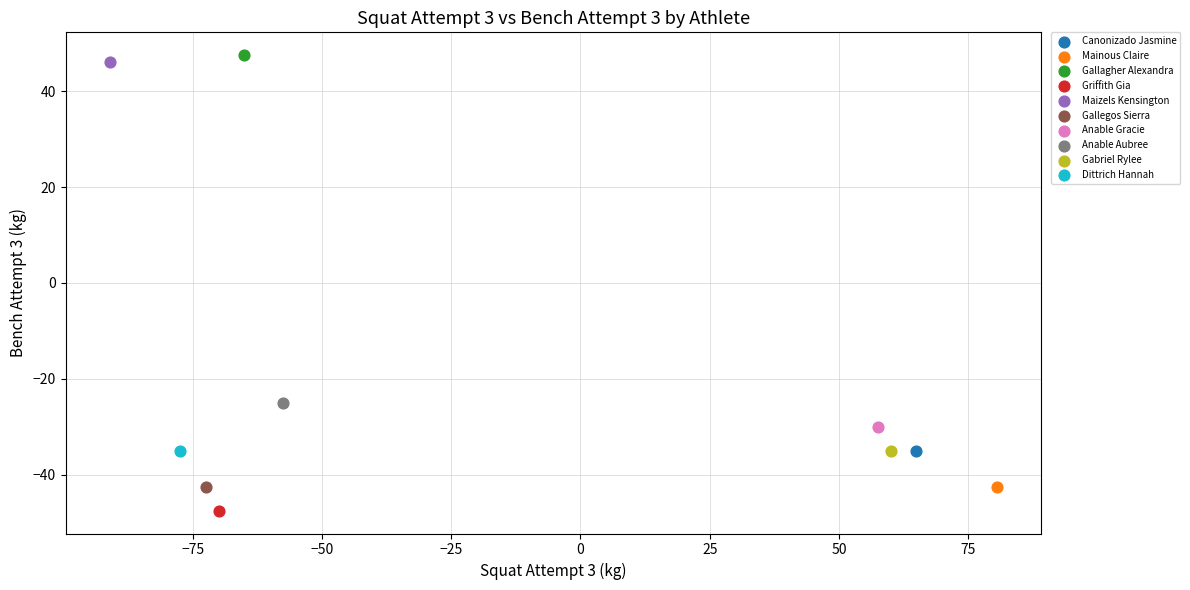

What are all the series names shown in the legend?

Canonizado Jasmine, Mainous Claire, Gallagher Alexandra, Griffith Gia, Maizels Kensington, Gallegos Sierra, Anable Gracie, Anable Aubree, Gabriel Rylee, Dittrich Hannah